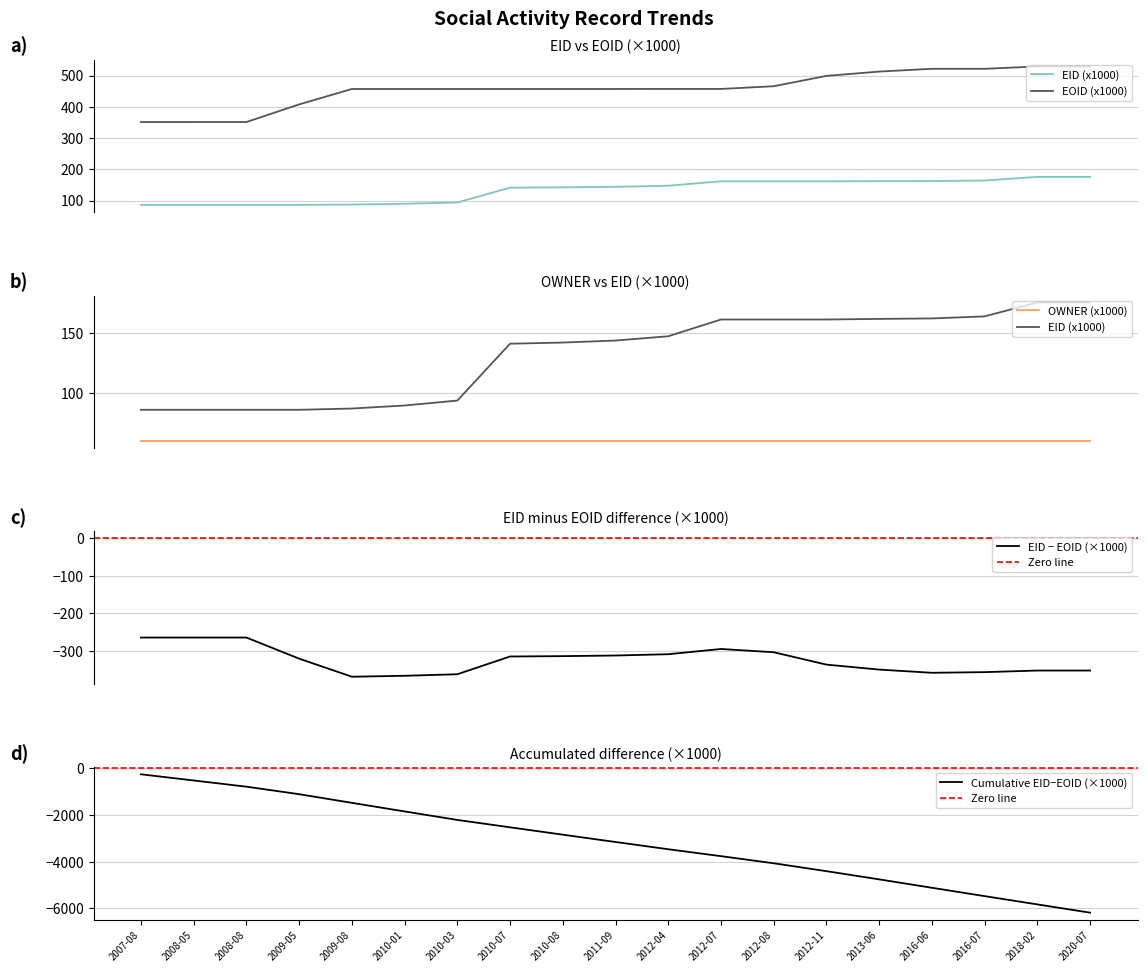

True or false: EOID and EID cross at least once.

False